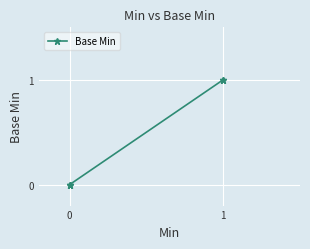

True or false: the data shows 2 at 1.

False